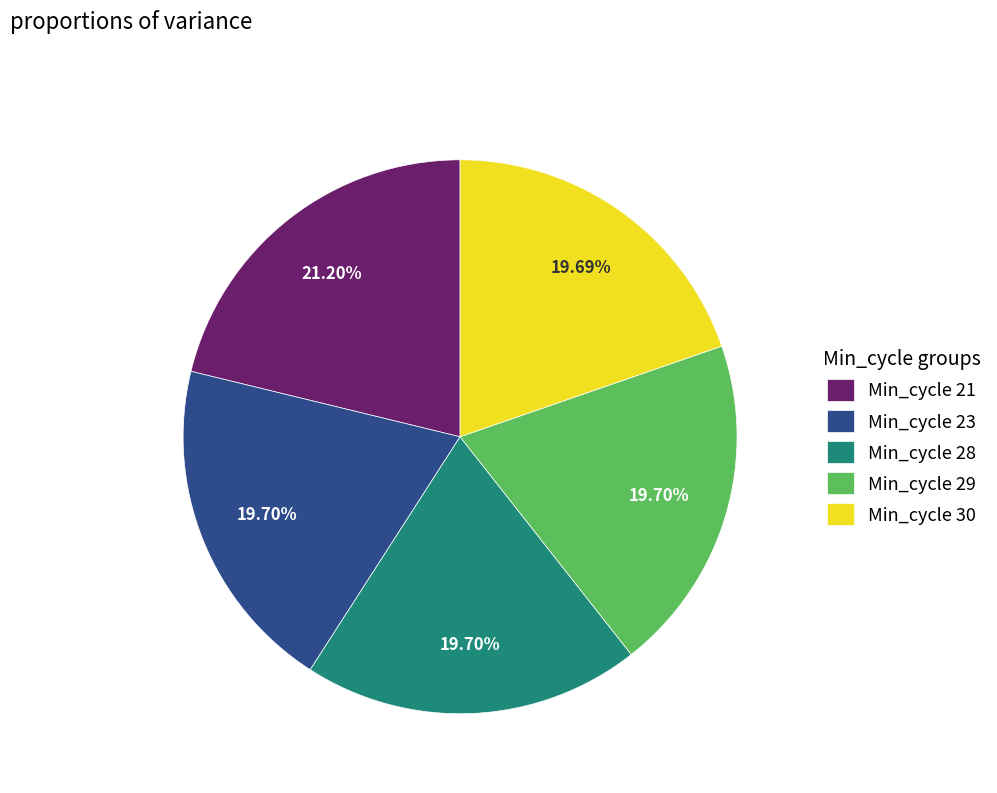

Approximately how many times larger is the value at Min_cycle 23 compared to Min_cycle 29?

1.0